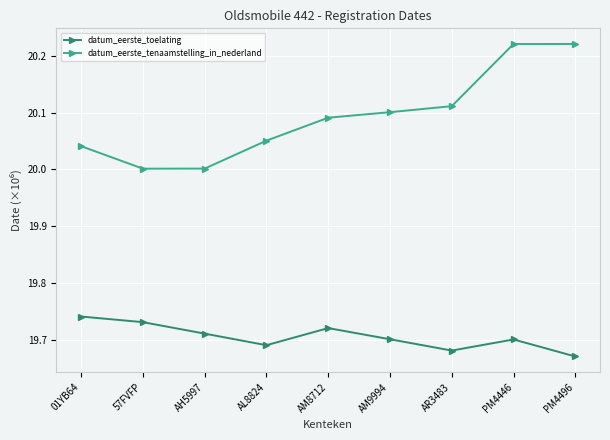

How many distinct data groups are displayed?

2